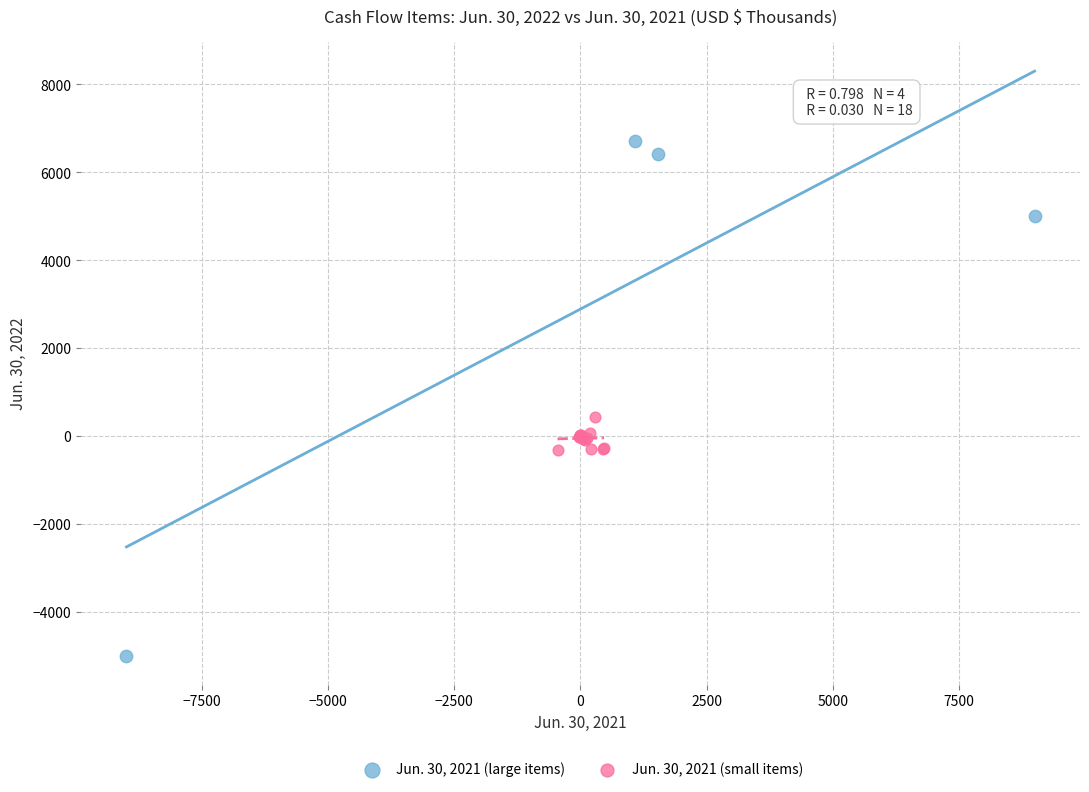

Which series reaches the minimum Y coordinate?

Jun. 30, 2021 (large items)